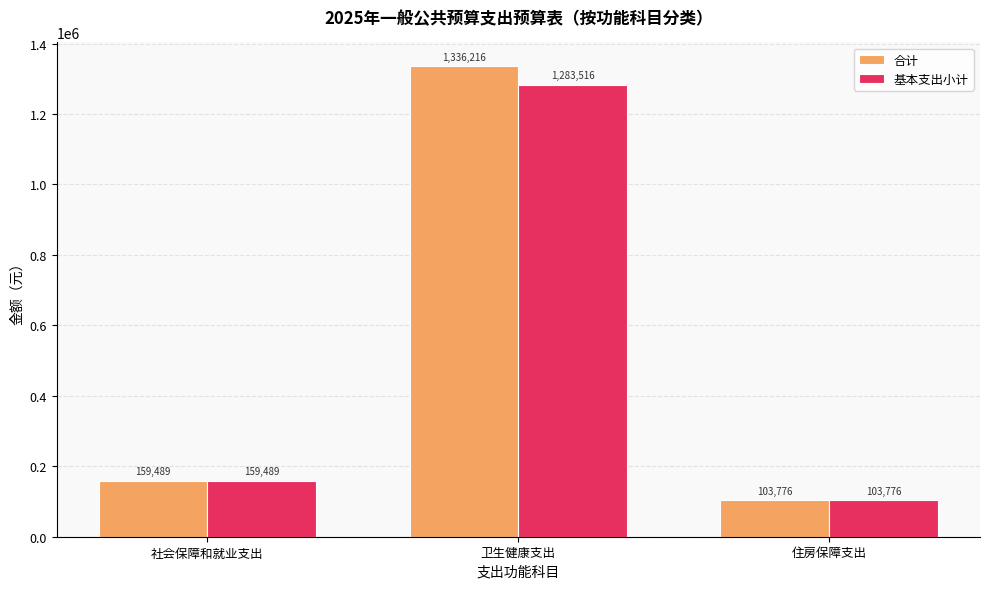

At which label does 合计 reach its peak?

卫生健康支出